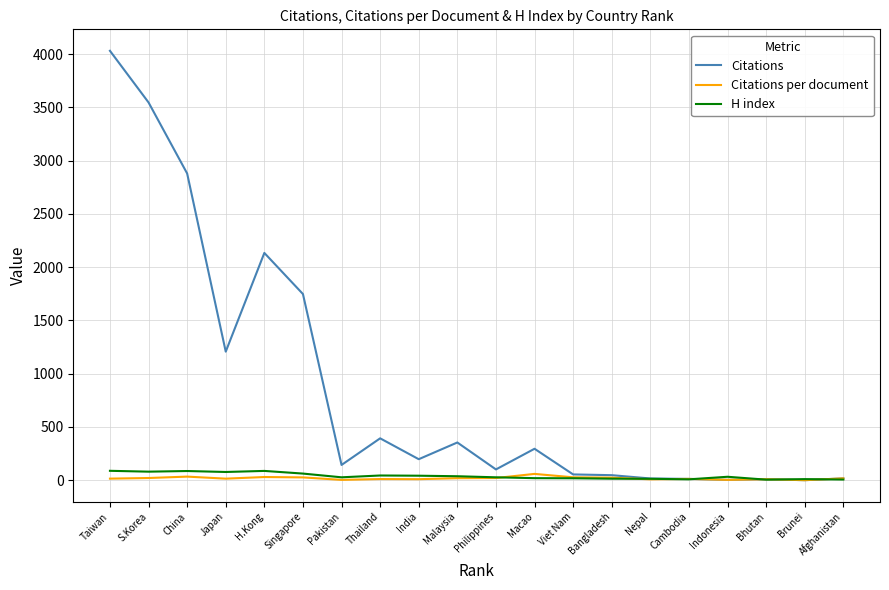

Count the number of categories in the chart.

20